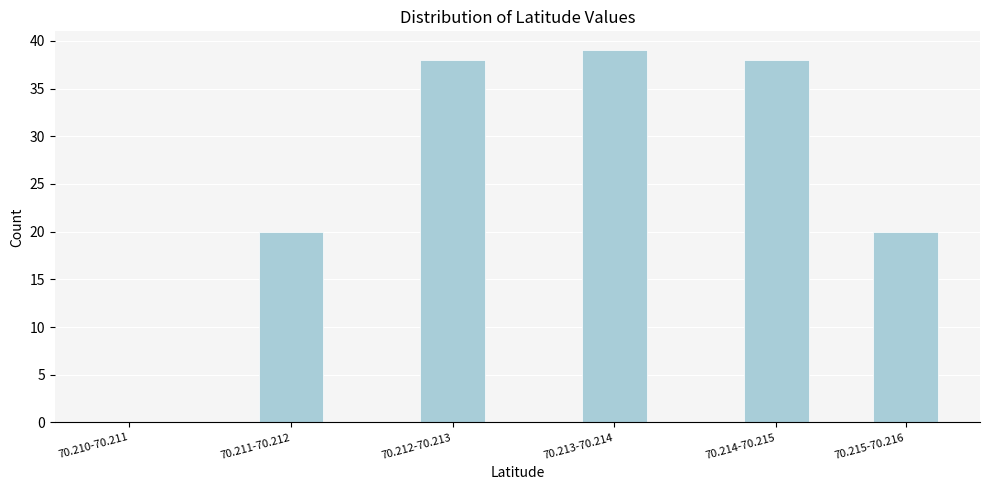

Reading left to right, extract all data points from this chart.

70.210-70.211=0	70.211-70.212=20	70.212-70.213=38	70.213-70.214=39	70.214-70.215=38	70.215-70.216=20